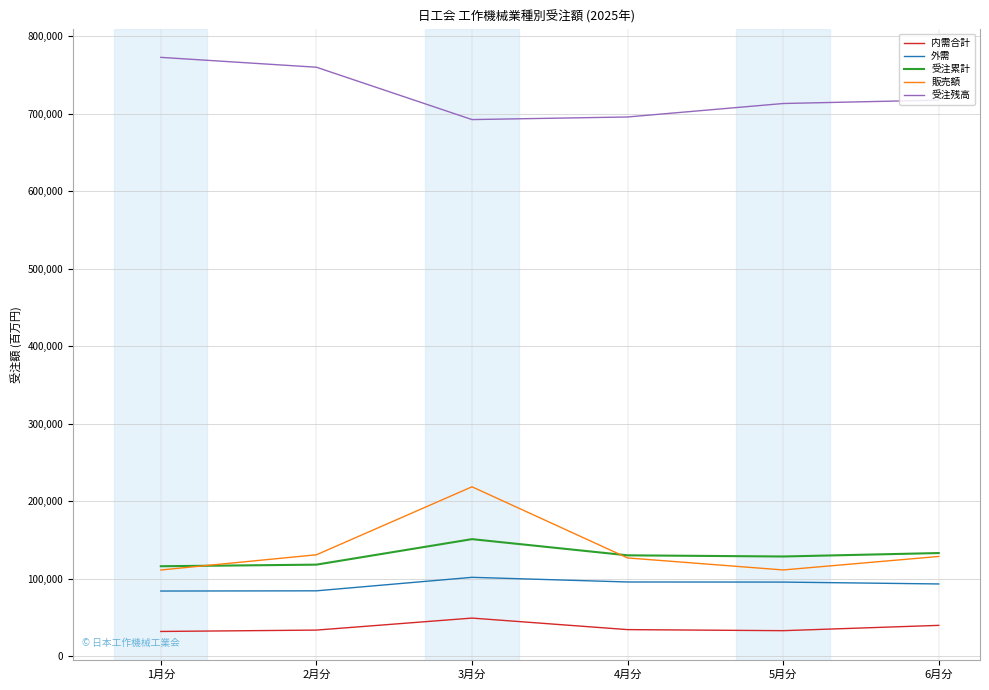

Is it true that 受注累計 equals 185752 at 5月分?

False